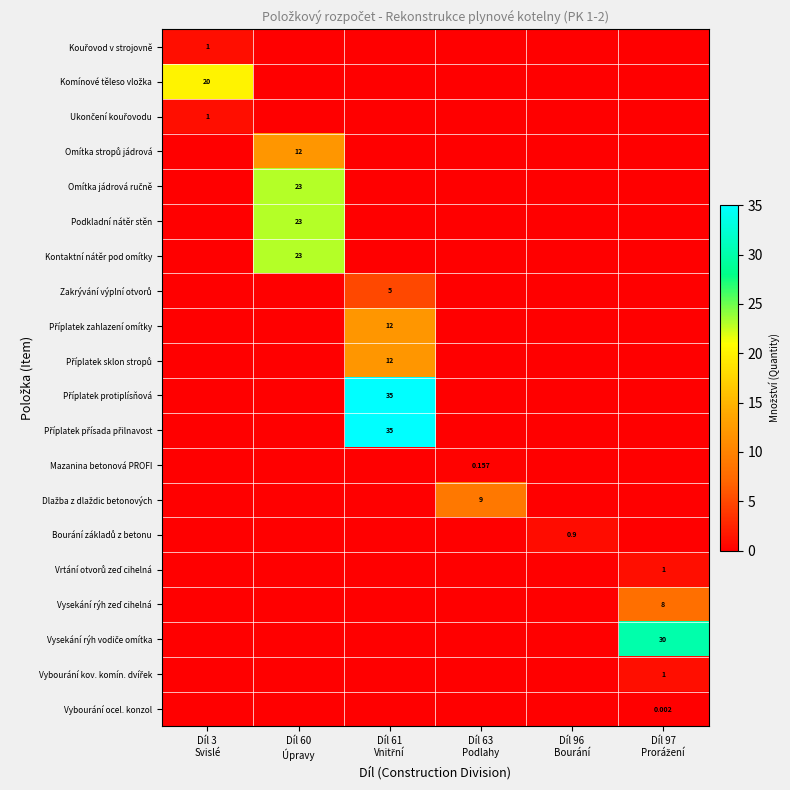

List the labels in order of Mazanina betonová PROFI value, smallest first.

Díl 3 Svislé, Díl 60 Úpravy, Díl 61 Vnitřní, Díl 96 Bourání, Díl 97 Prorážení, Díl 63 Podlahy